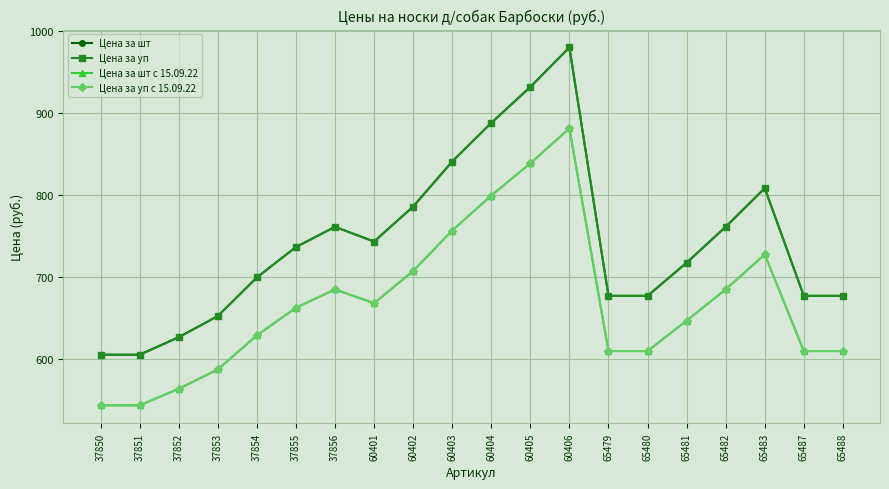

True or false: Цена за уп and Цена за уп с 15.09.22 intersect in this chart.

False